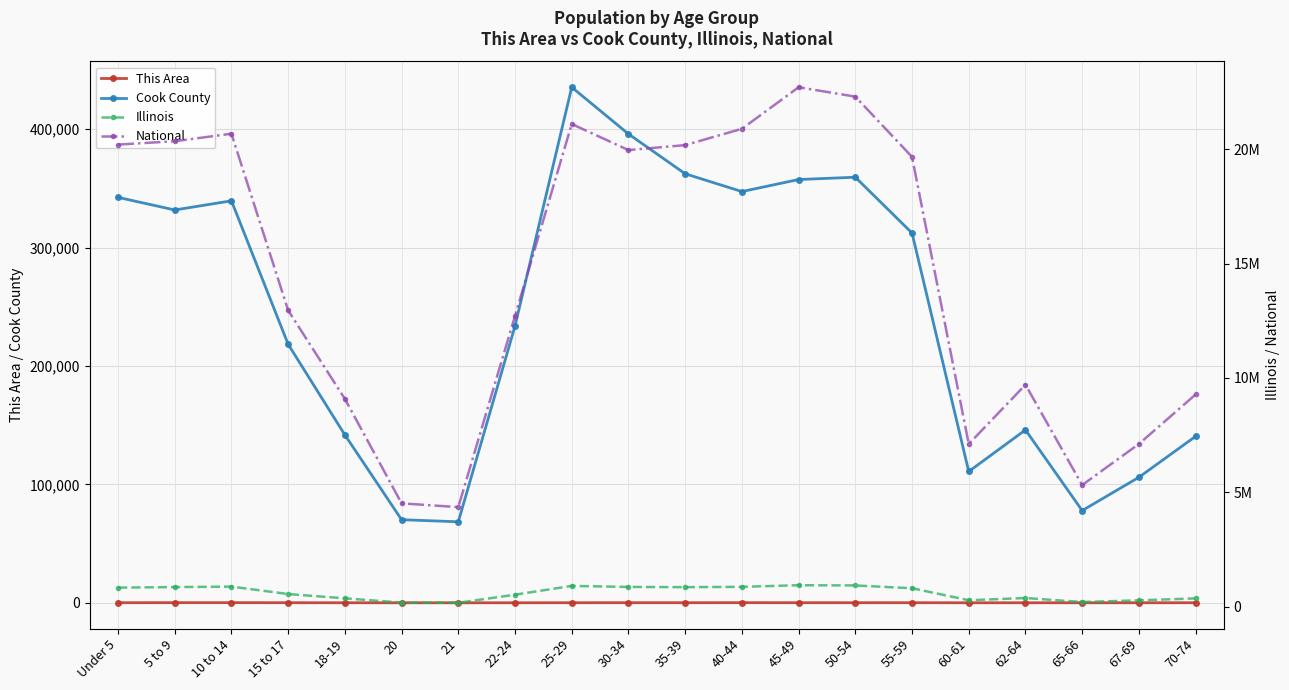

What are all the series names shown in the legend?

This Area, Cook County, Illinois, National